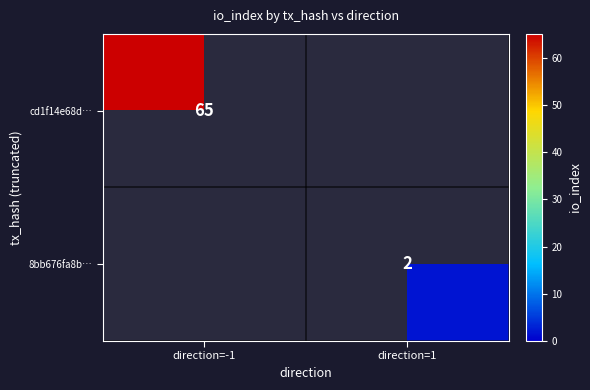

Is it true that 8bb676fa8b… equals 2 at direction=1?

True